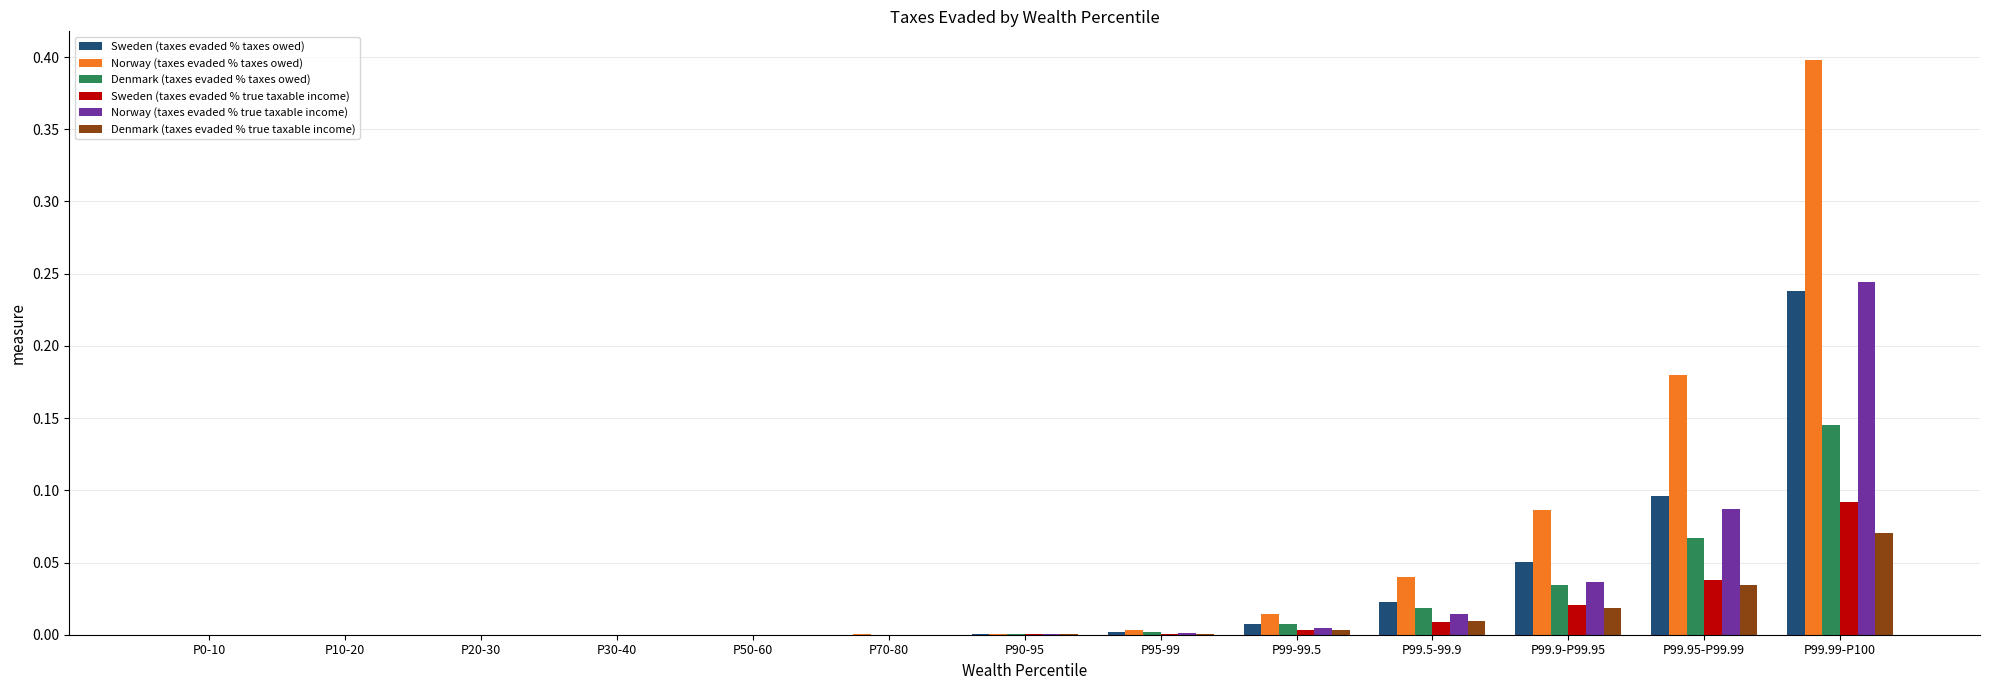

At which category is the sum across all series the highest?

P99.99-P100